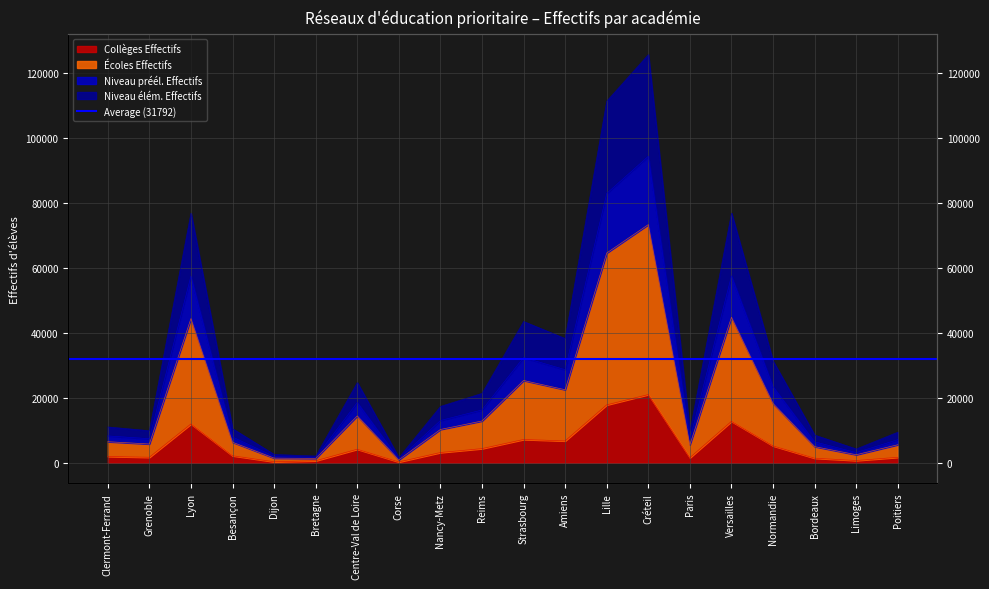

What position from the left is Dijon?

5